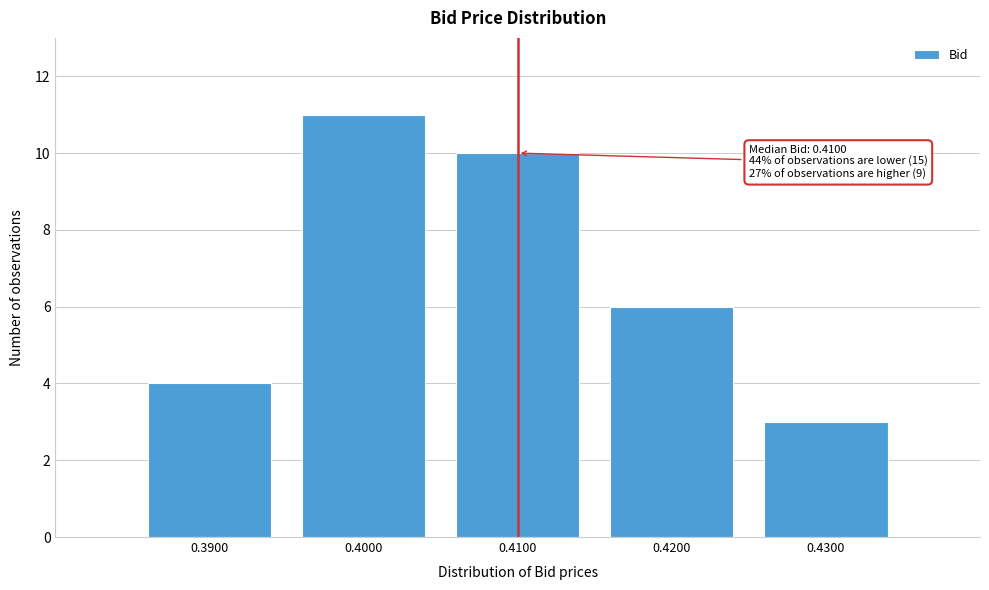

Reading left to right, what are all the values shown in this chart?

4	11	10	6	3